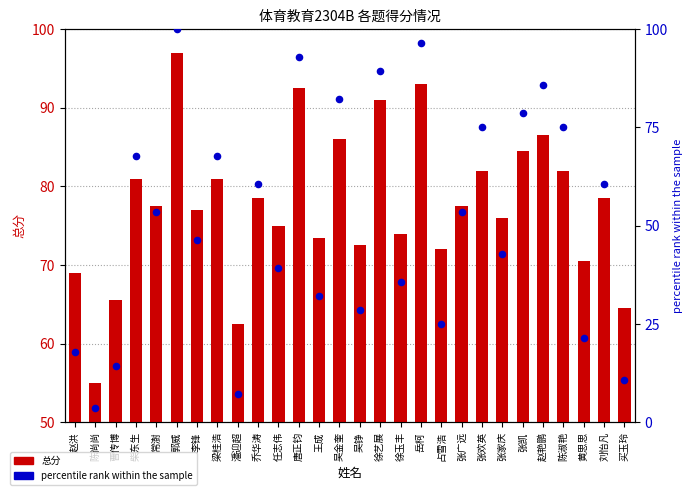

What is the total value across all series at 任志伟?

114.3